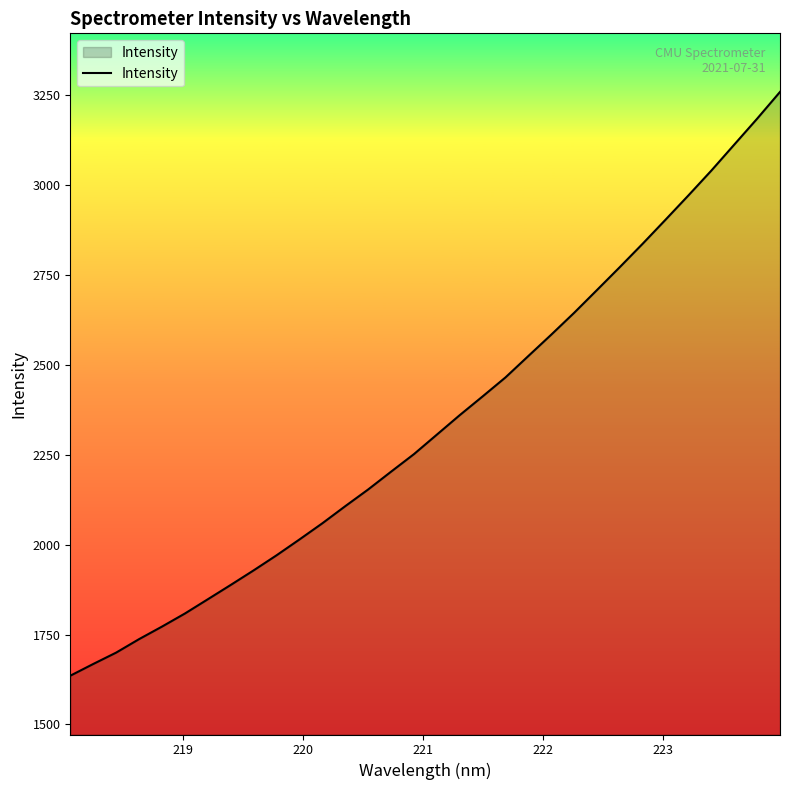

What is the maximum value shown in the chart?

3259.8